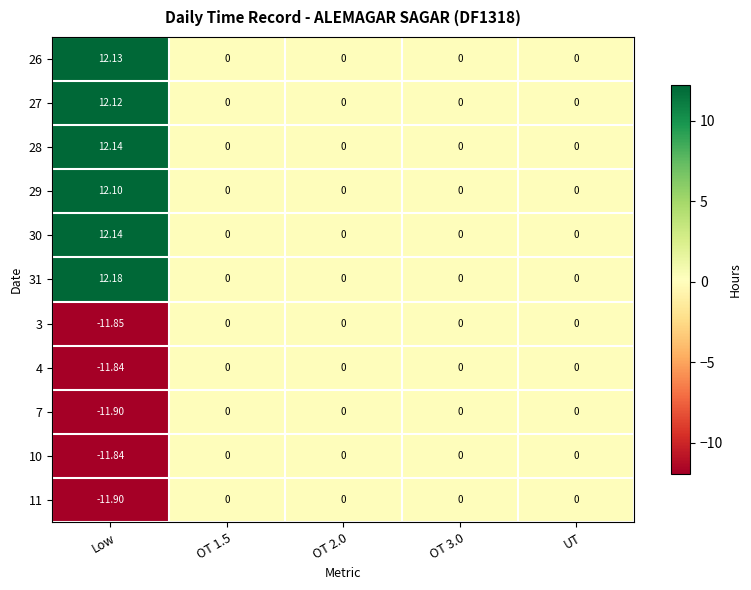

At which label does 4 reach its minimum?

Low